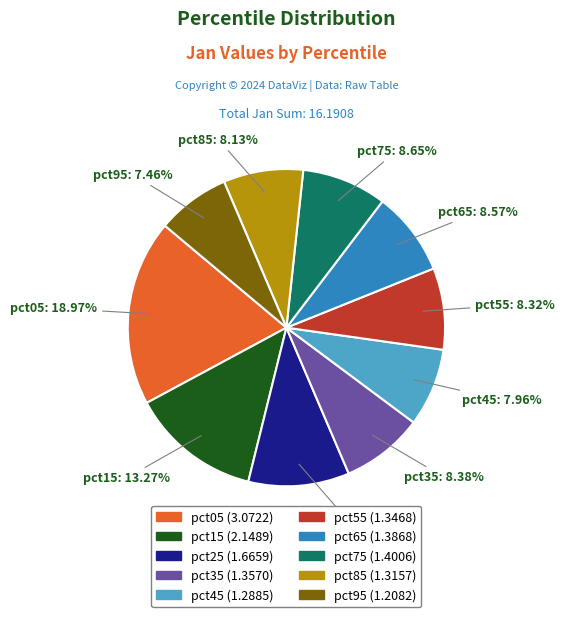

Between pct05 and pct55, which is larger?

pct05